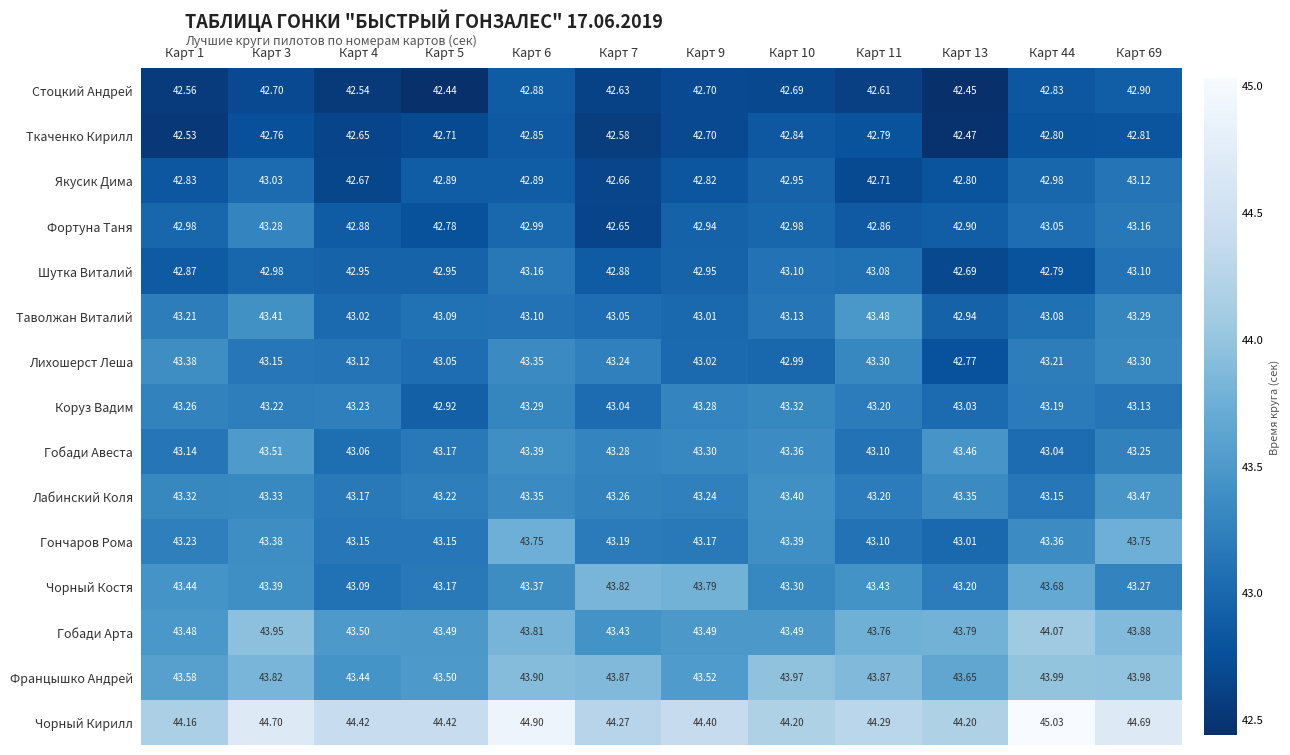

What is the minimum value shown in the chart?

42.4